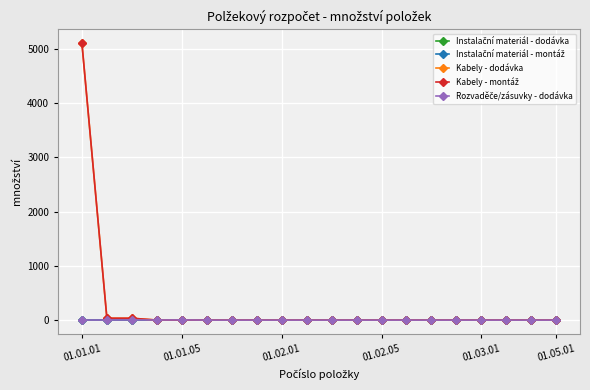

What is the difference between the second highest and minimum values in the Kabely - montáž series?

34